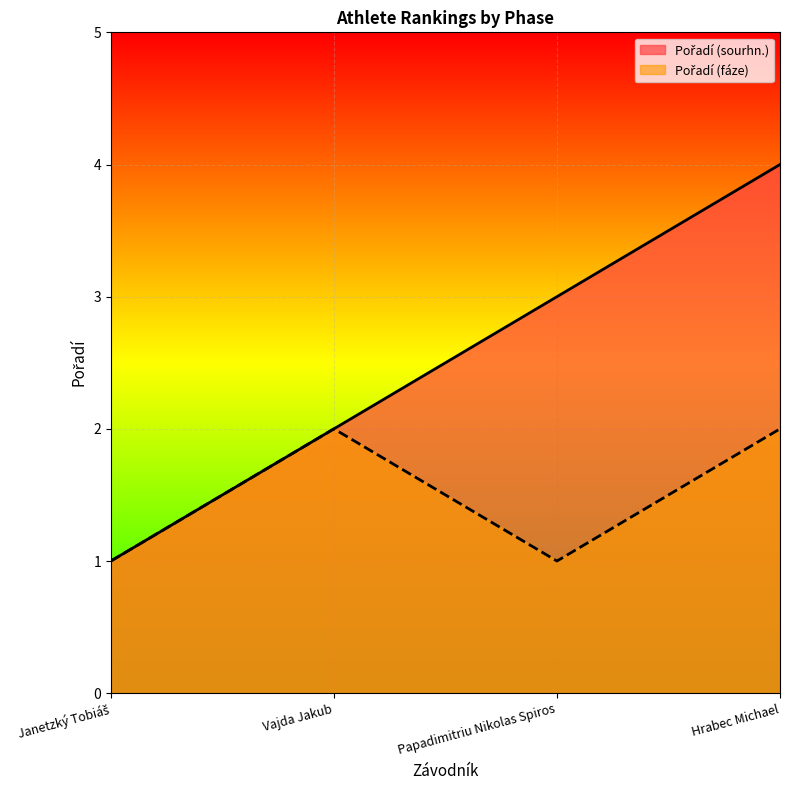

True or false: Pořadí (fáze) and Pořadí (sourhn.) cross at least once.

False